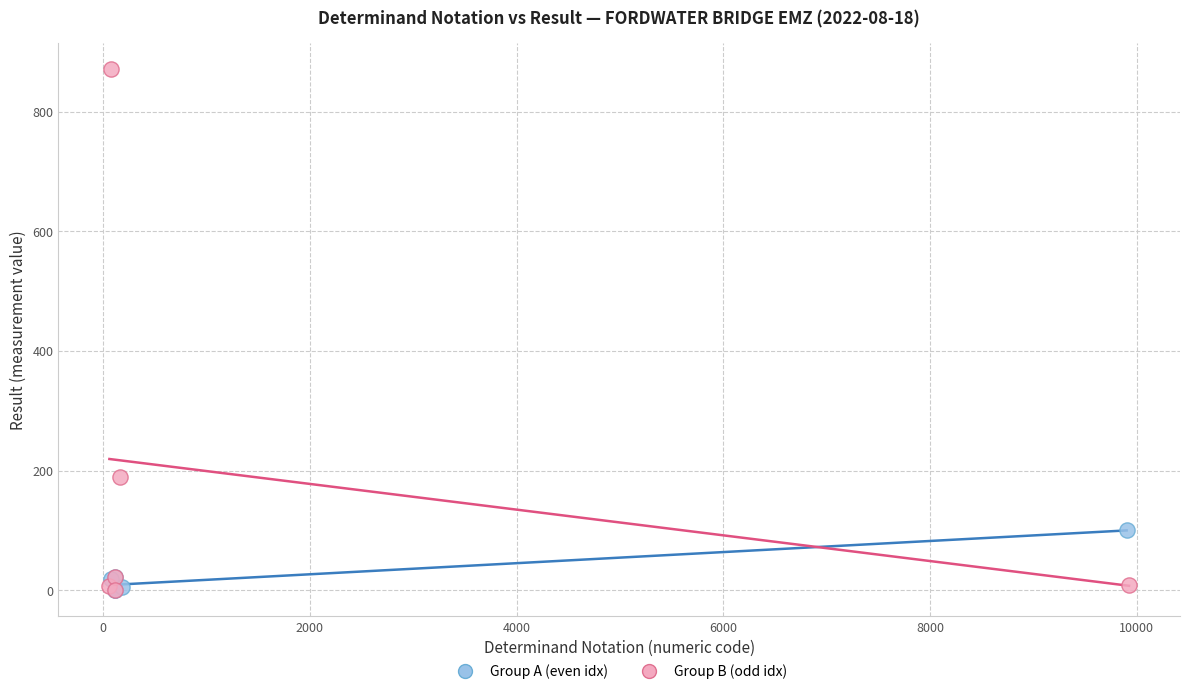

Which series has the widest spread of Y values?

Group B (odd idx)